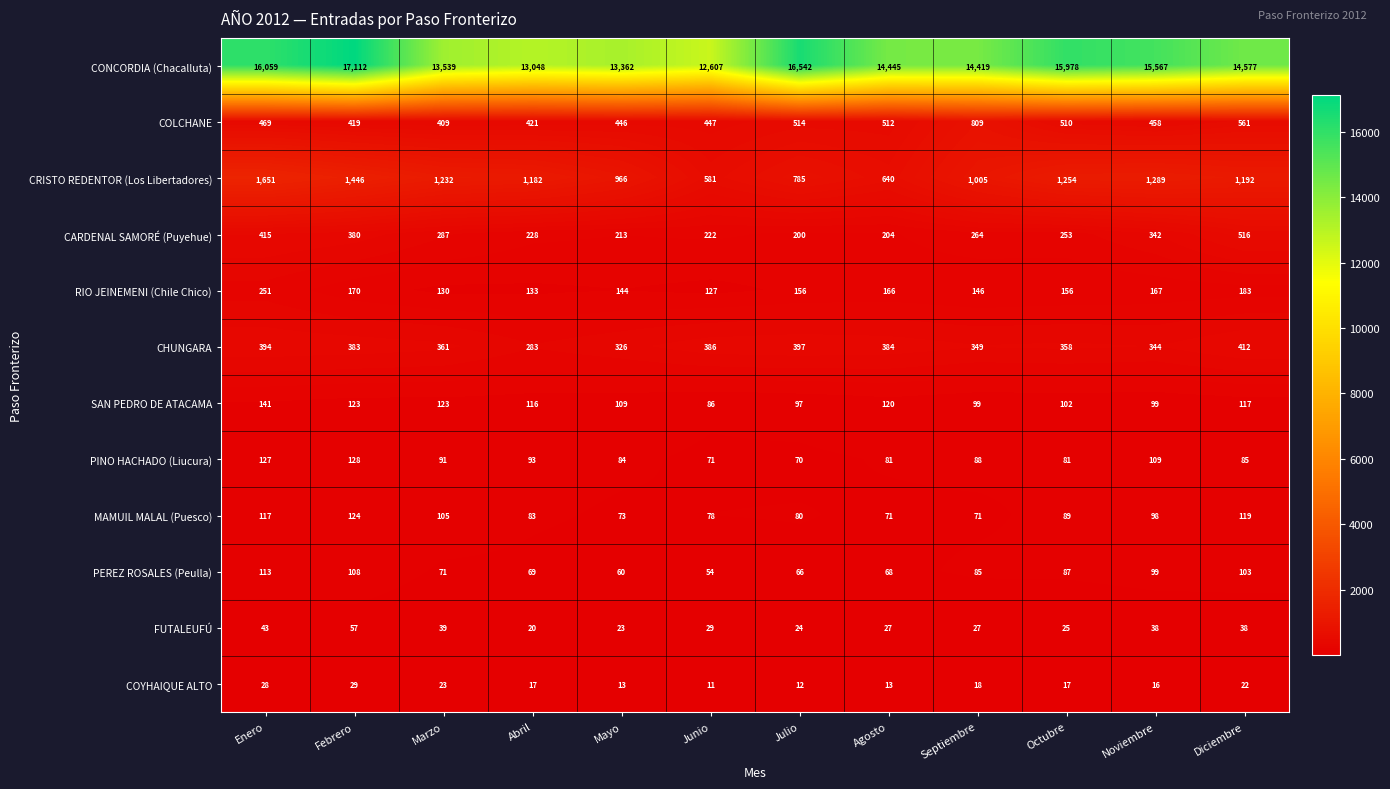

Rank the series by their maximum value, from lowest to highest.

COYHAIQUE ALTO, FUTALEUFÚ, PEREZ ROSALES (Peulla), MAMUIL MALAL (Puesco), PINO HACHADO (Liucura), SAN PEDRO DE ATACAMA, RIO JEINEMENI (Chile Chico), CHUNGARA, CARDENAL SAMORÉ (Puyehue), COLCHANE, CRISTO REDENTOR (Los Libertadores), CONCORDIA (Chacalluta)